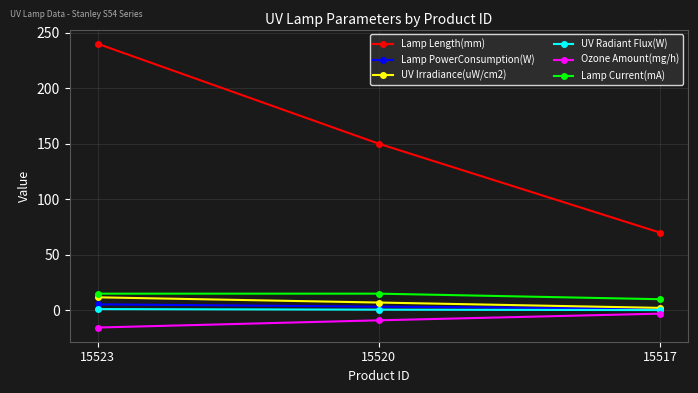

What is the sum of the UV Irradiance(uW/cm2) values at 15520 and 15523?

18.7